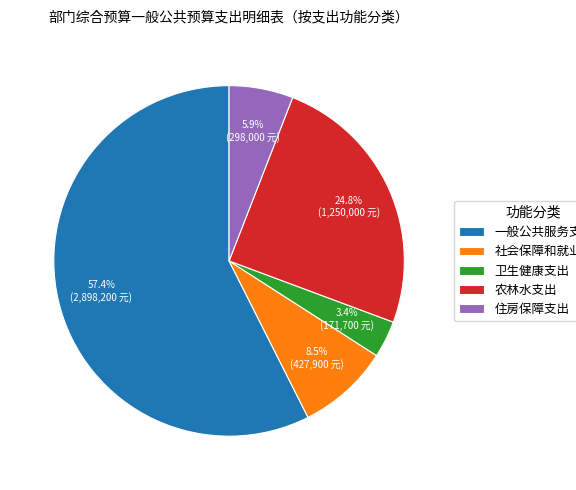

Is the sum of 卫生健康支出 and 社会保障和就业支出 greater than half?

No